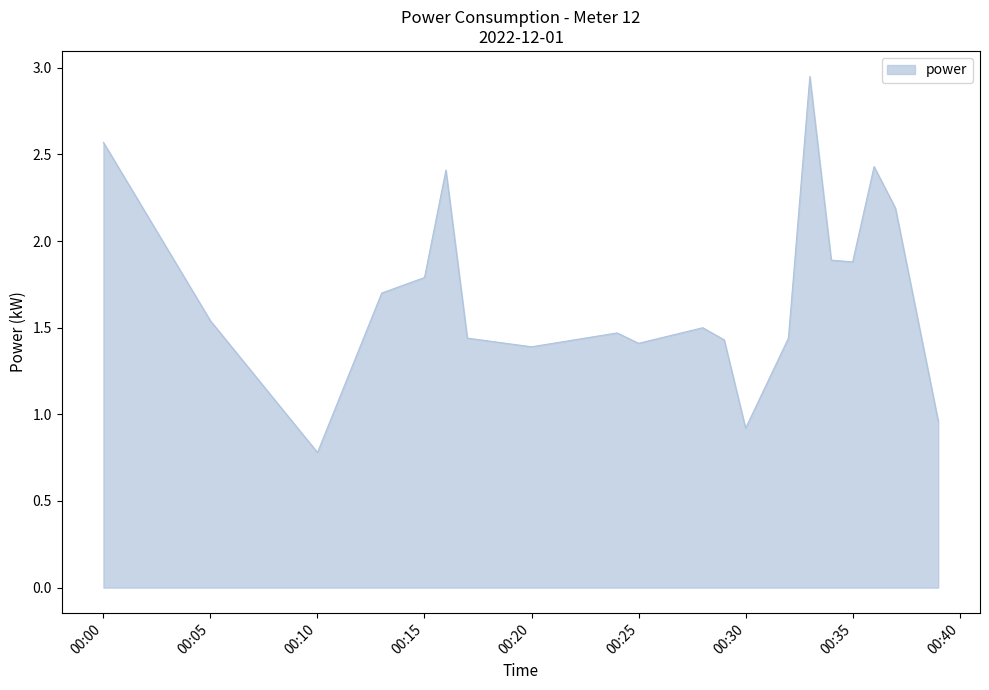

Where does the data first go above 1?

00:00